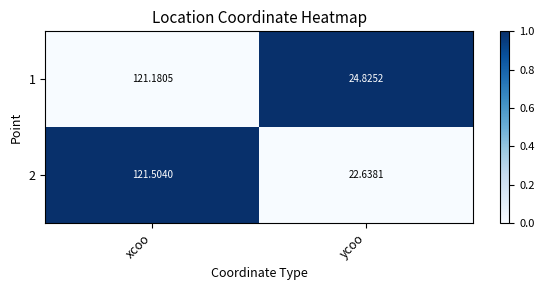

Is the value of 1 at ycoo greater than the value of 2 at ycoo?

Yes